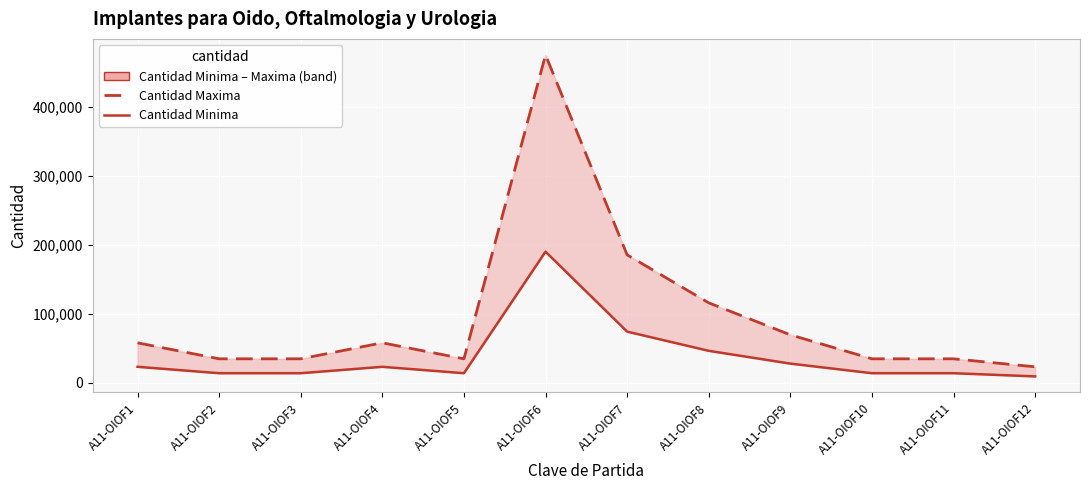

True or false: Cantidad Minima and Cantidad Maxima cross at least once.

False